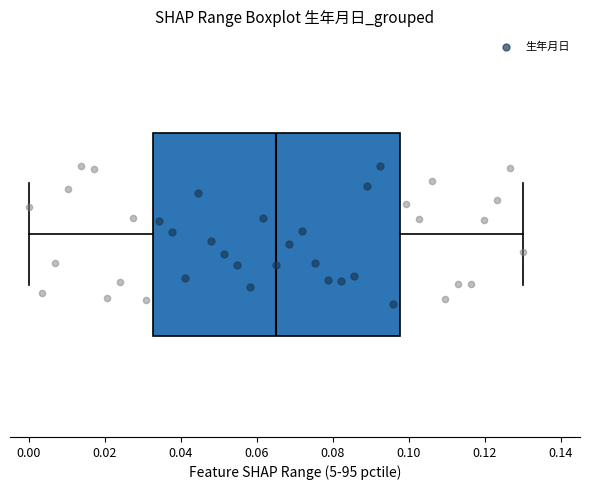

Read this box plot against the x-axis: the position of the median line, the range covered by the box, and the ends of both whiskers. The values are not printed on the chart, so give them approximately, as read against the axis.

median 0.066, box 0.032 to 0.098, whiskers 0.000 to 0.130